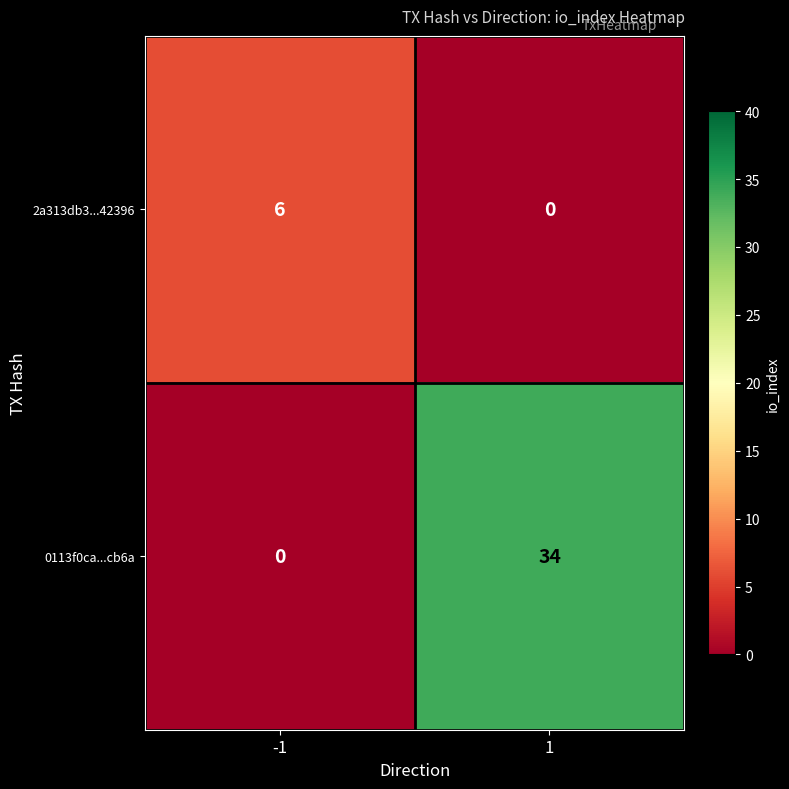

True or false: 2a313db3...42396 has a value of 0 at 1.

True